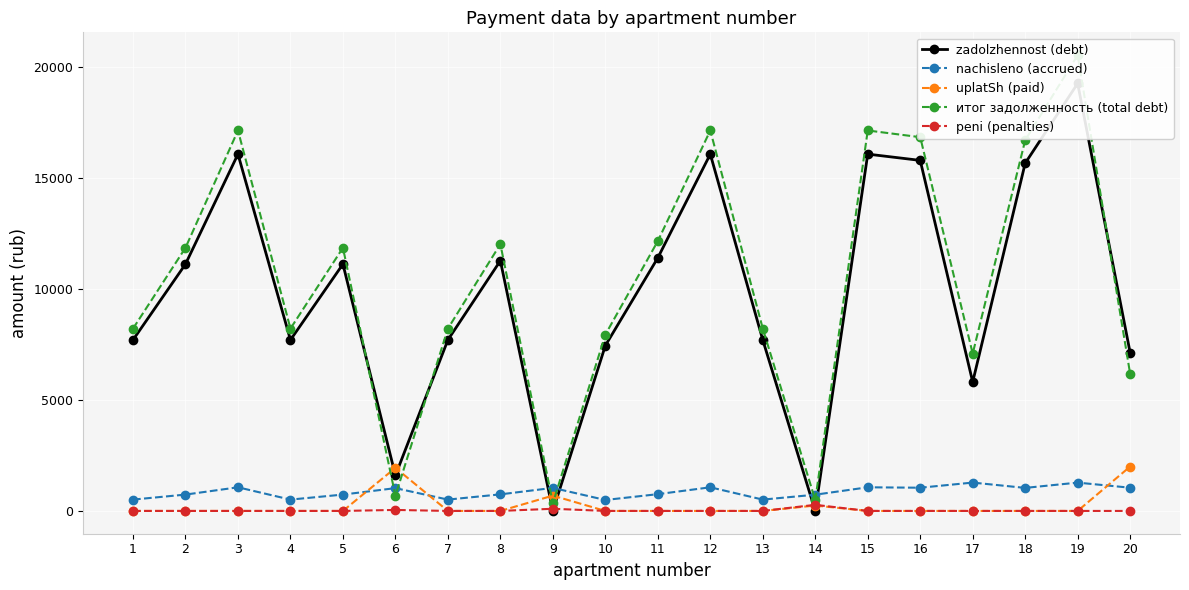

The value of peni (penalties) at 10 is 0.0. True or false?

True